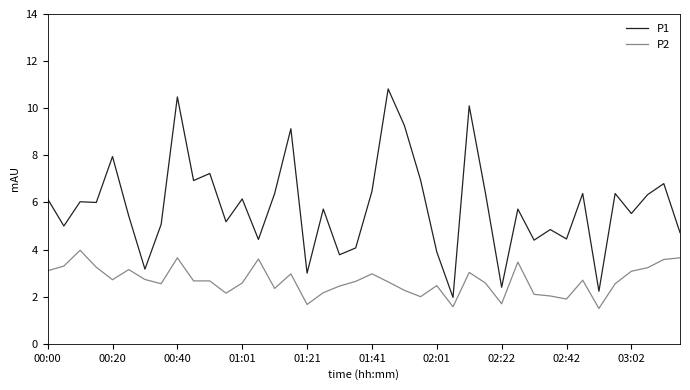

What is the maximum value for P2?

4.0